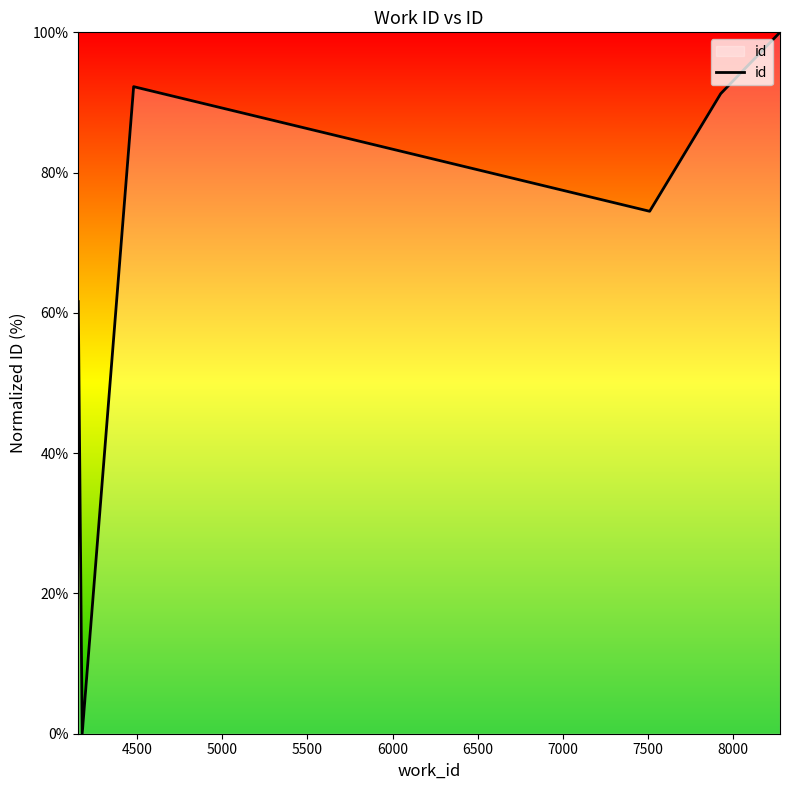

What is the sum of all values?

419.6